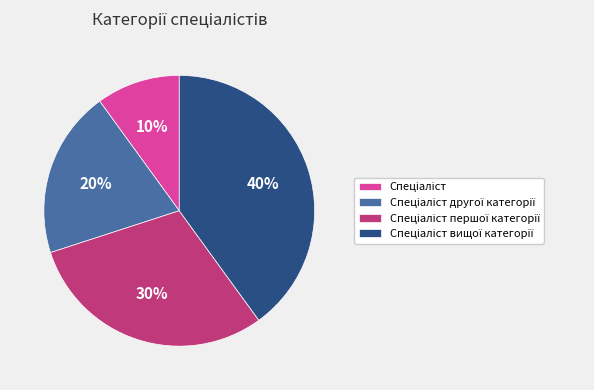

To the nearest percent, what is the average slice percentage?

25%